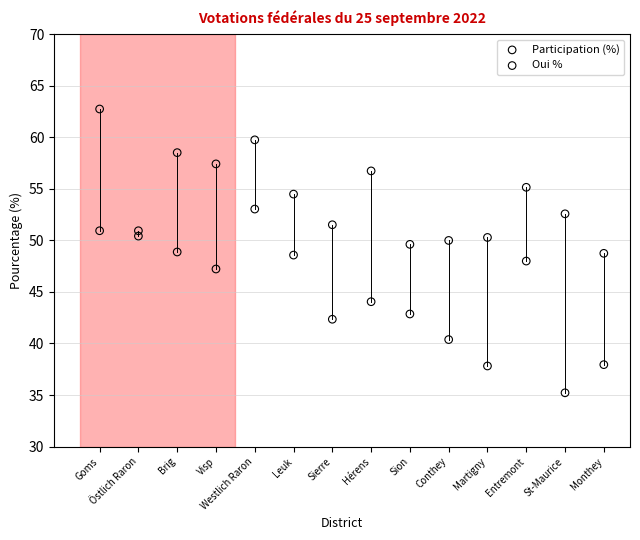

Which series reaches the maximum Y coordinate?

Oui %